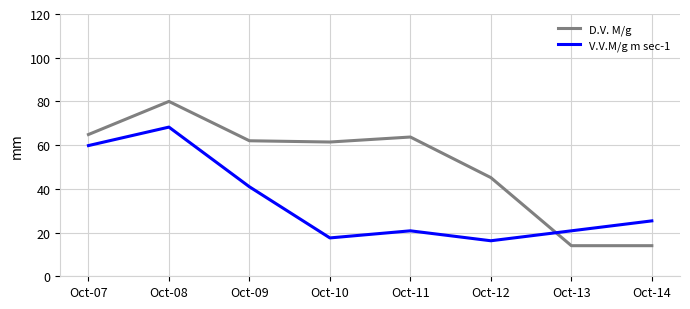

Count the number of categories in the chart.

8